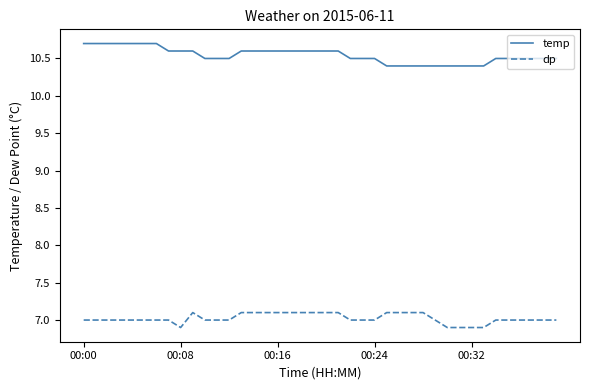

What is the difference between the maximum and minimum values in the temp series?

0.3